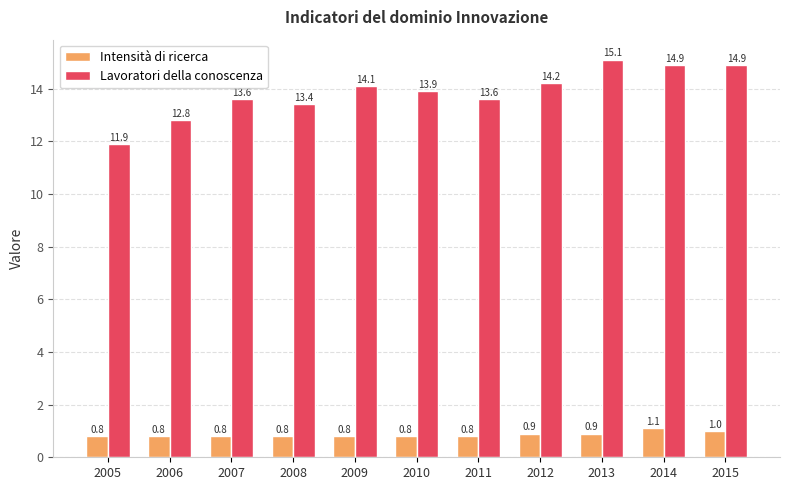

Is it true that Lavoratori della conoscenza equals 13.6 at 2007?

True